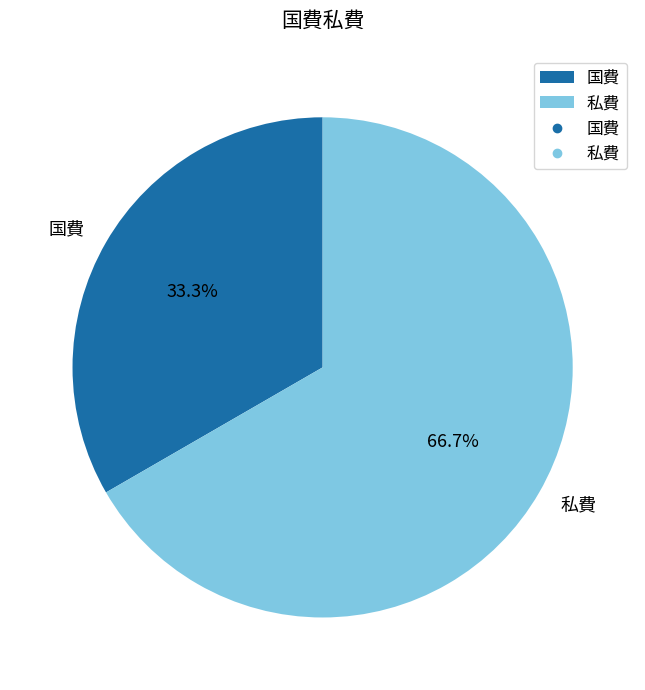

Which slice is the smallest?

国費